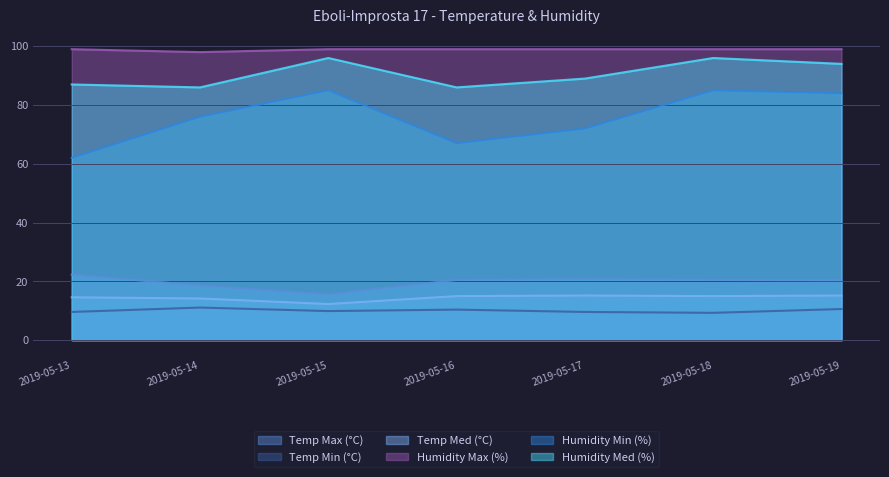

Which category has the lowest value across all series?

2019-05-18